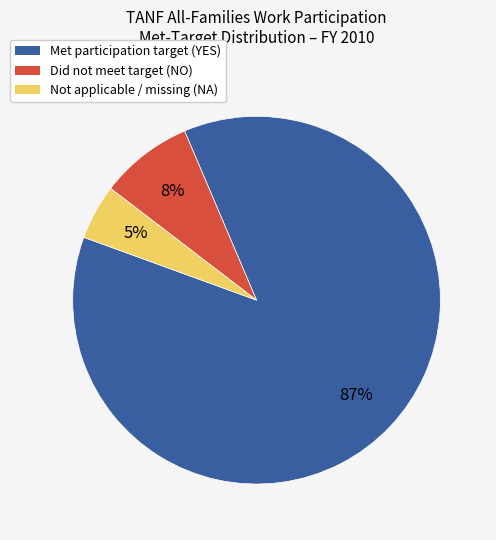

Count the number of slices in the pie.

3